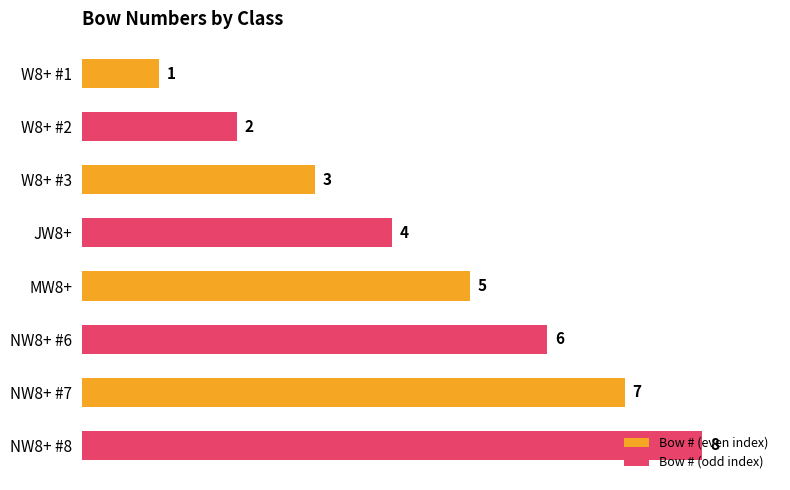

How many distinct data groups are displayed?

1